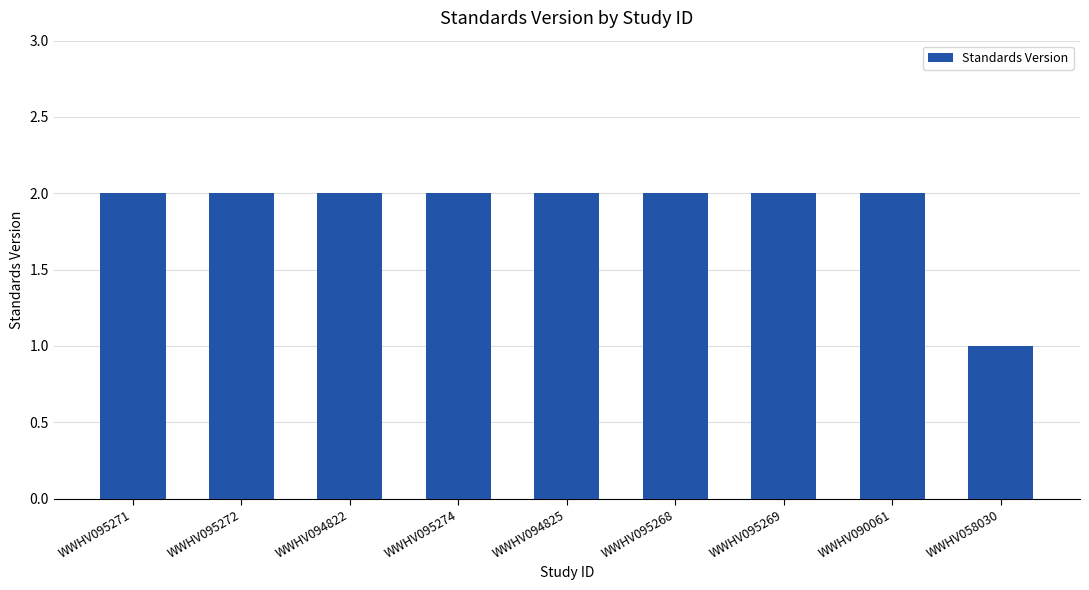

What is the ratio of the value at WWHV095268 to the value at WWHV095272?

1.0